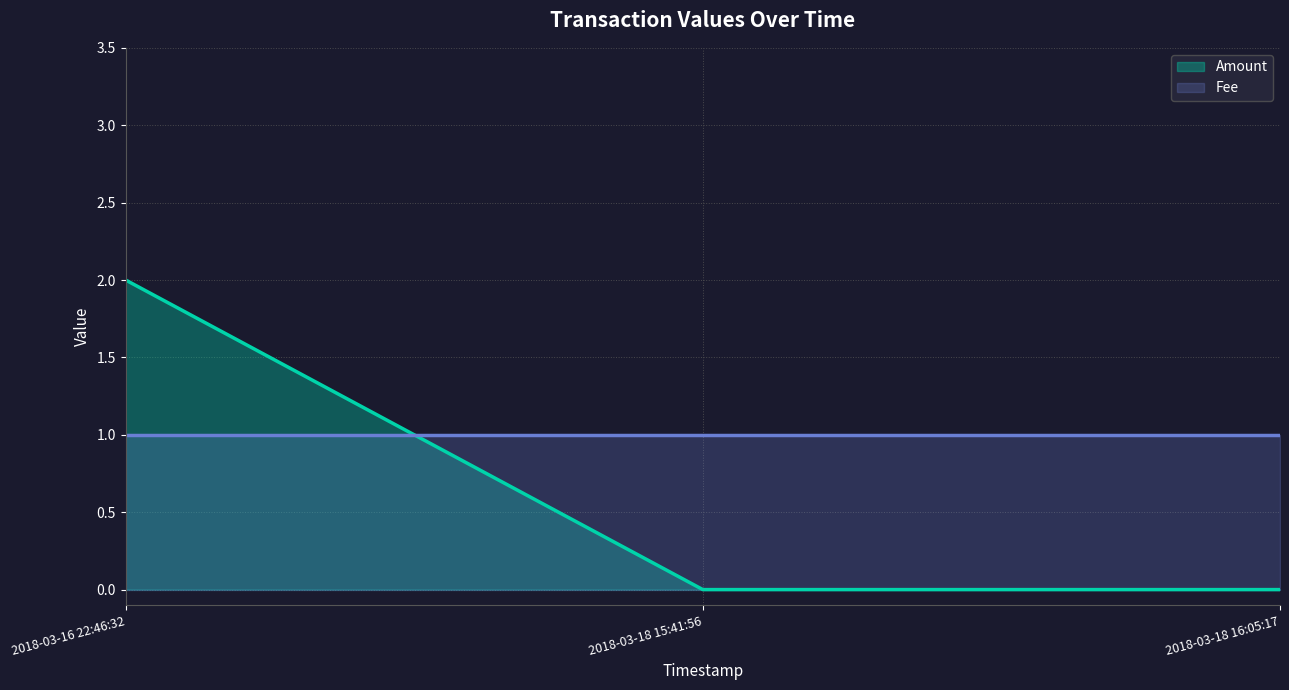

Is the value of Amount at 2018-03-18 15:41:56 greater than the value of Fee at 2018-03-18 16:05:17?

No